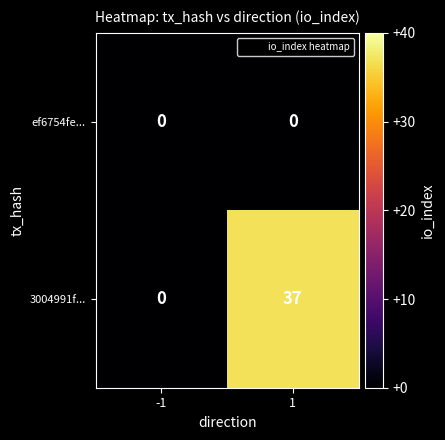

List the series in order of their overall mean, lowest first.

ef6754fe..., 3004991f...